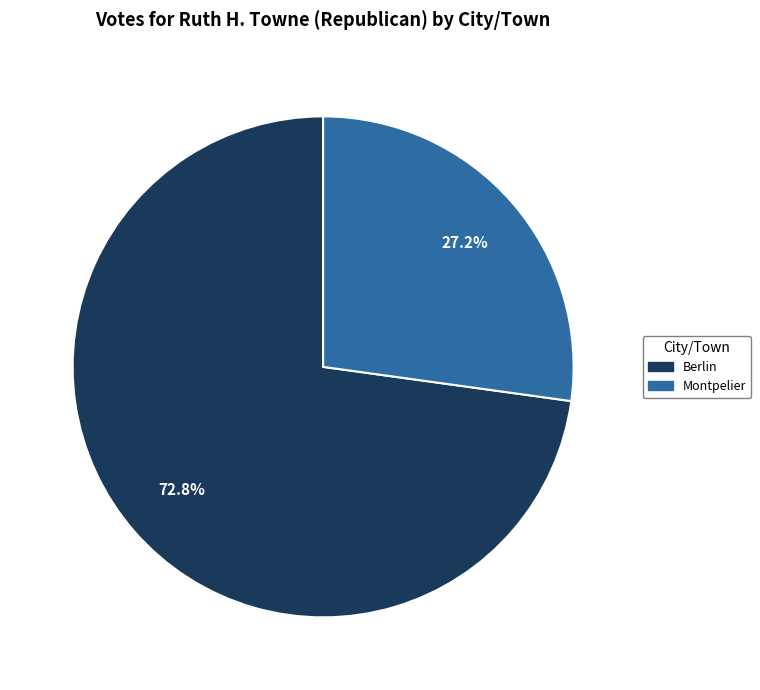

The Berlin slice represents 84% of the pie. True or false?

False